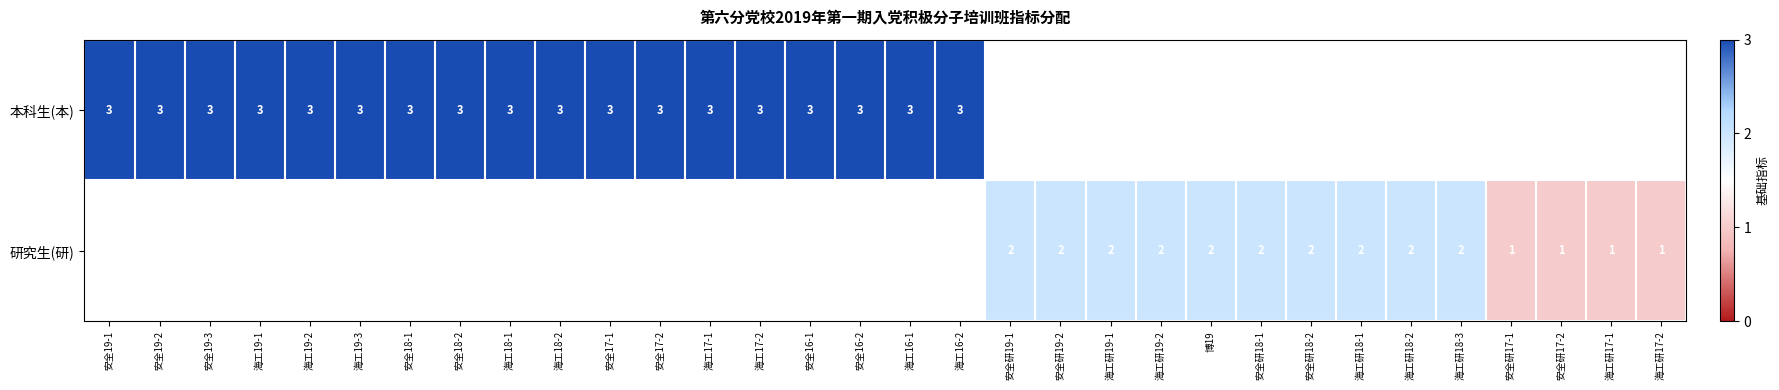

The 本科生(本) series shows 1 at 海工16-1. True or false?

False